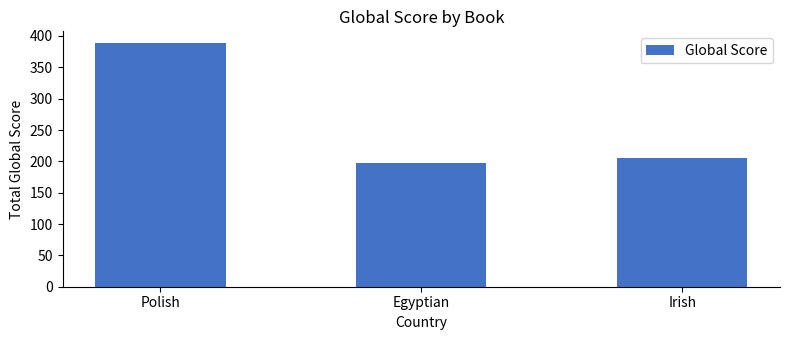

Does the chart contain stacked bars?

No